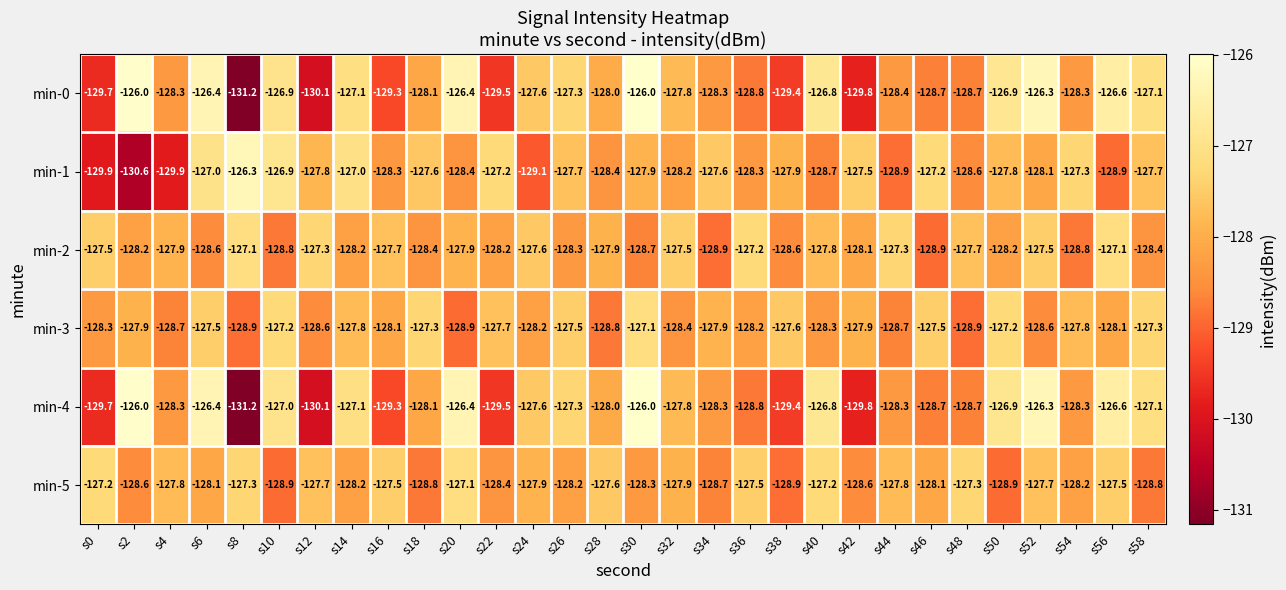

What is the minimum value for min-1?

-130.6